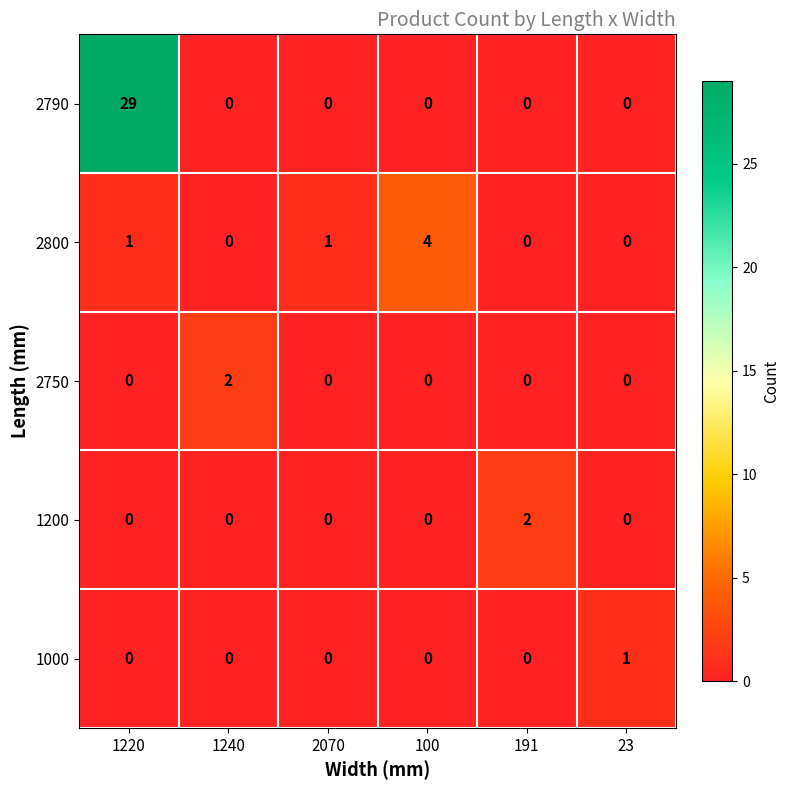

What is the spread (max minus min) of values at 1220?

29